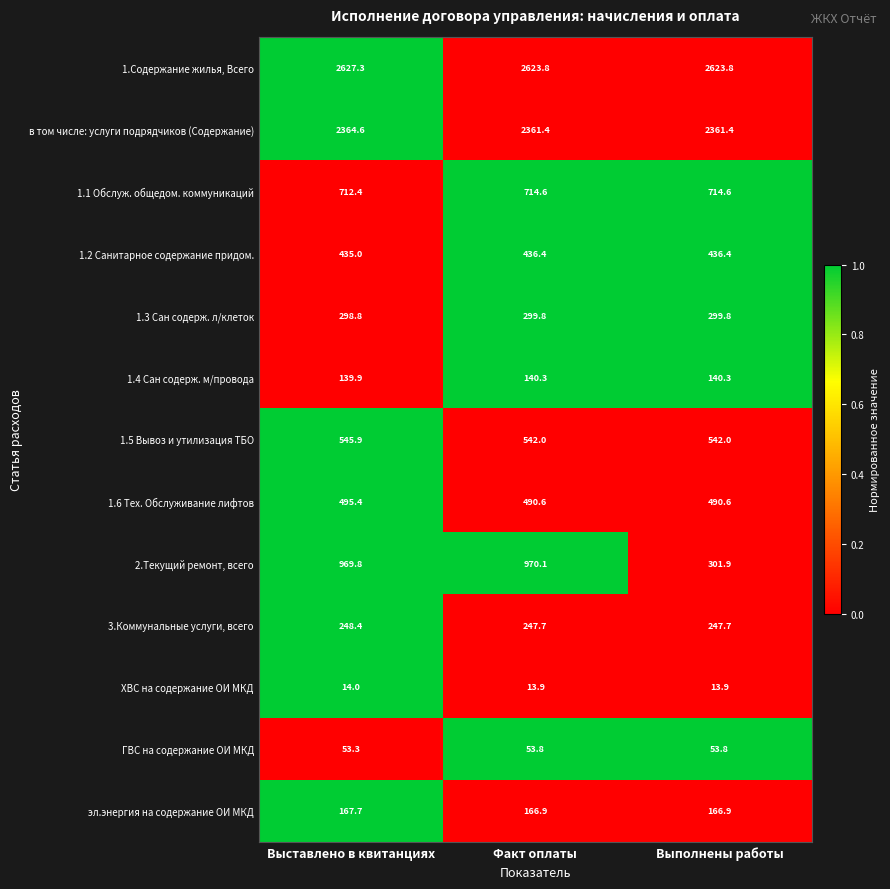

What is the sum of the в том числе: услуги подрядчиков (Содержание) values at Факт оплаты and Выставлено в квитанциях?

4726.0